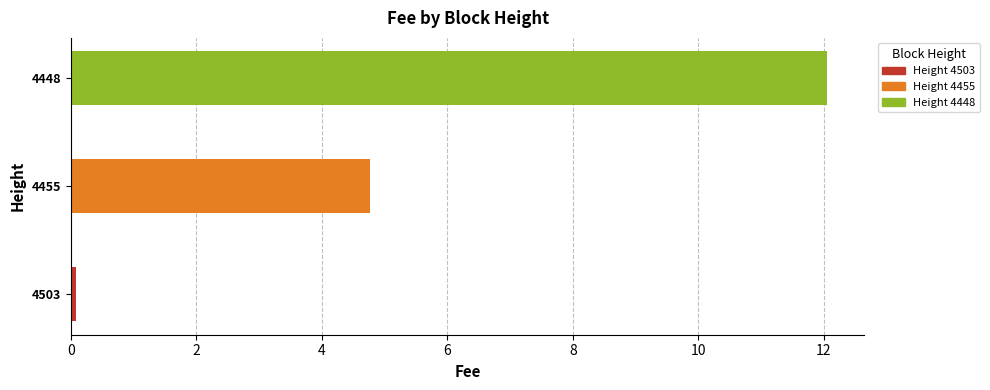

What is the average value?

5.6